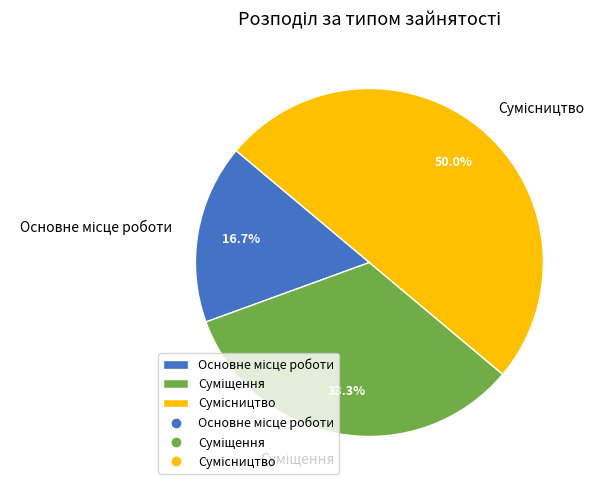

To the nearest percent, what is the difference between the Сумісництво and Основне місце роботи slice percentages?

33%